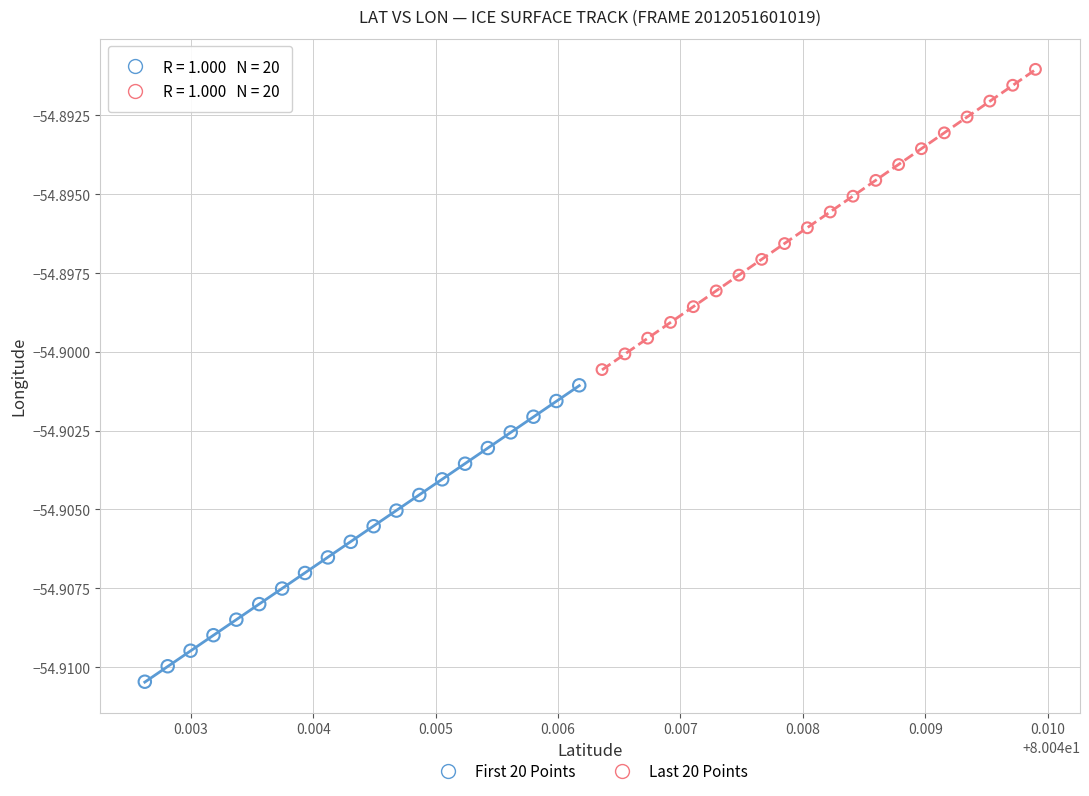

Which series reaches the maximum Y coordinate?

Last 20 Points